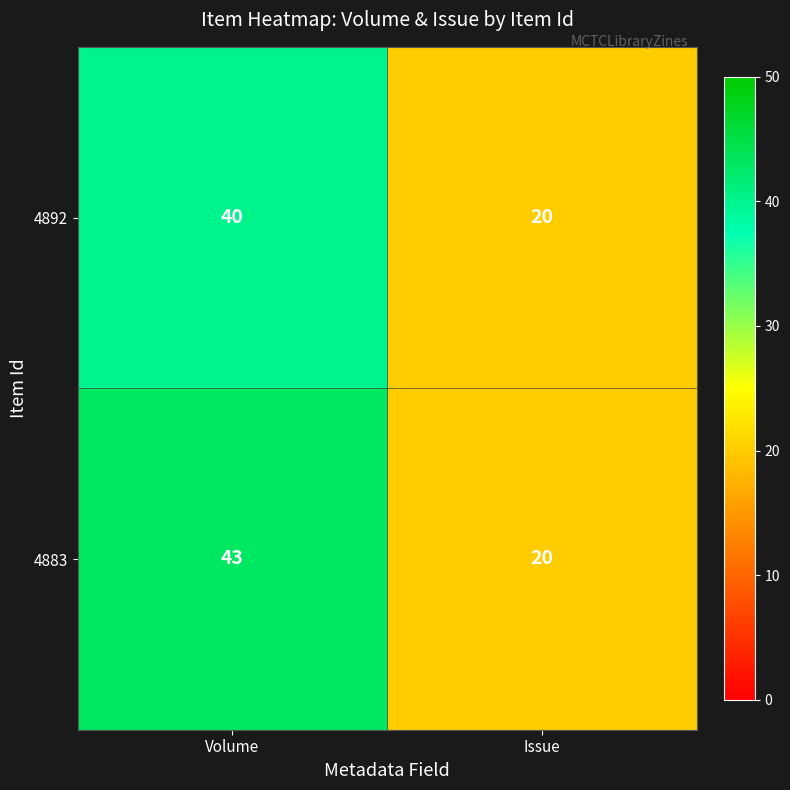

Rank the series by their average value, from highest to lowest.

4883, 4892